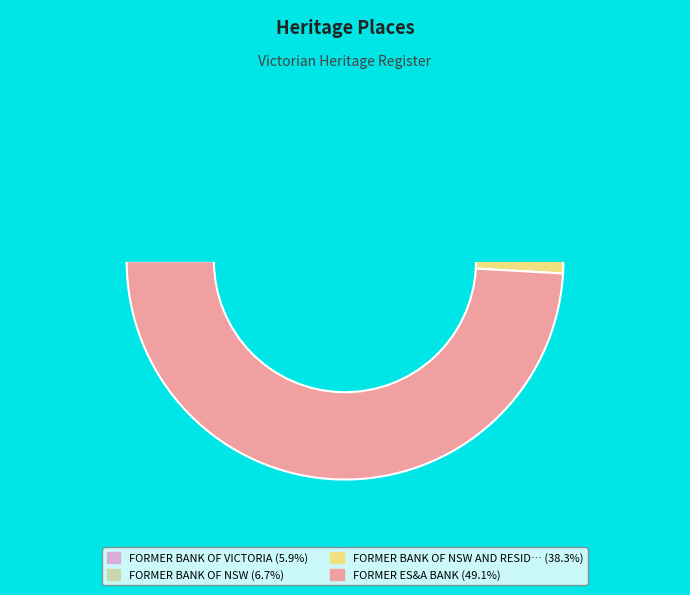

What is the change in value from FORMER BANK OF VICTORIA to FORMER ES&A BANK?

+721